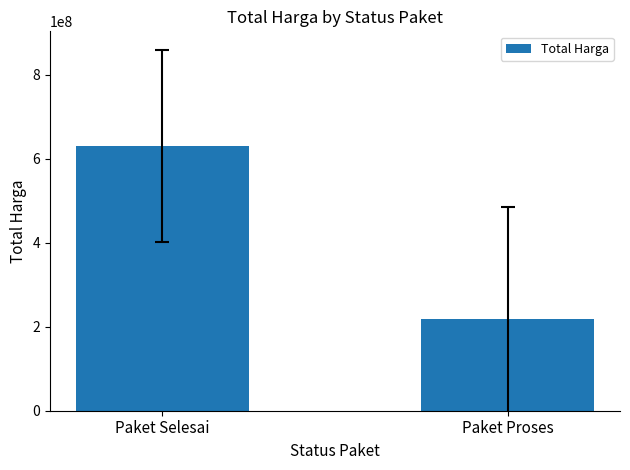

Are the bars grouped side by side (vs. stacked)?

No